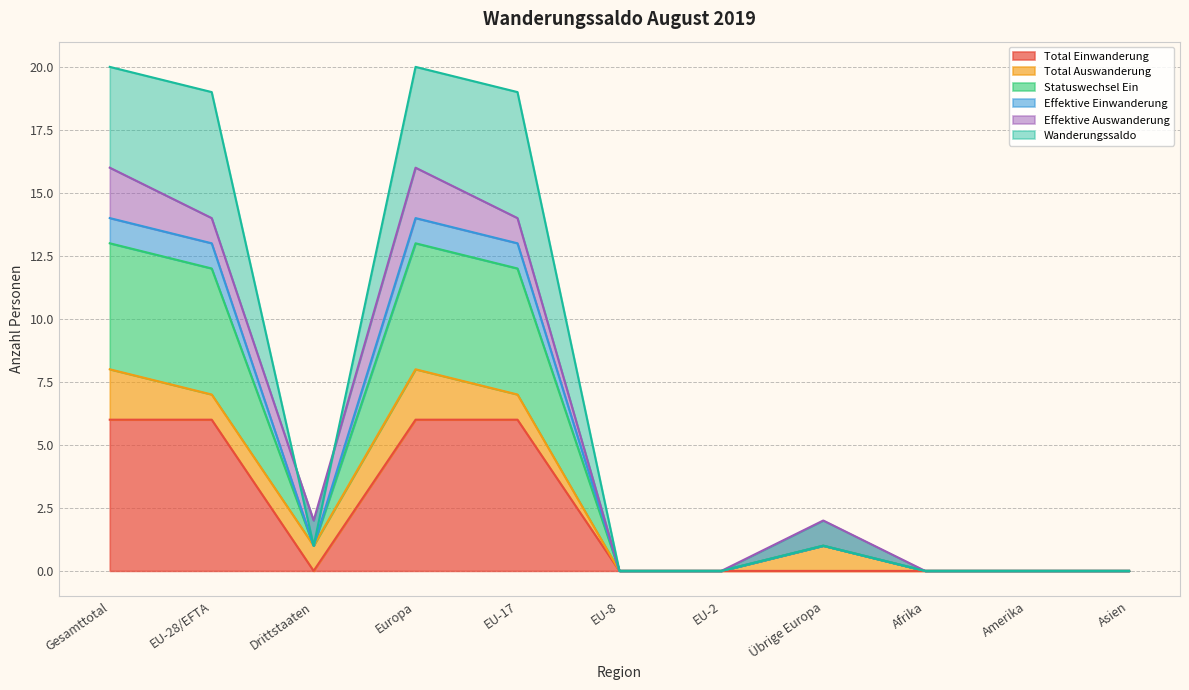

The Total Einwanderung series shows -3 at EU-8. True or false?

False